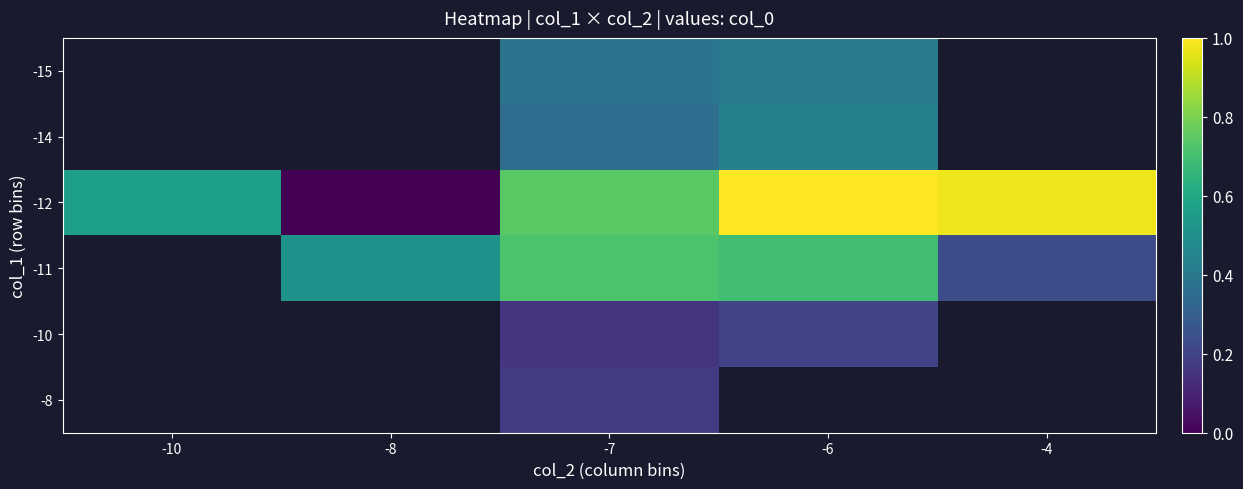

True or false: -12 has a value of 1.0 at -4.

True